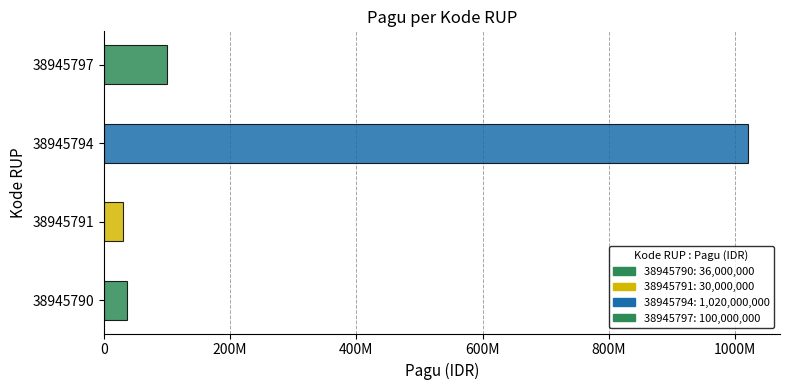

What is the sum of the values at 38945794 and 38945790?

1056000000